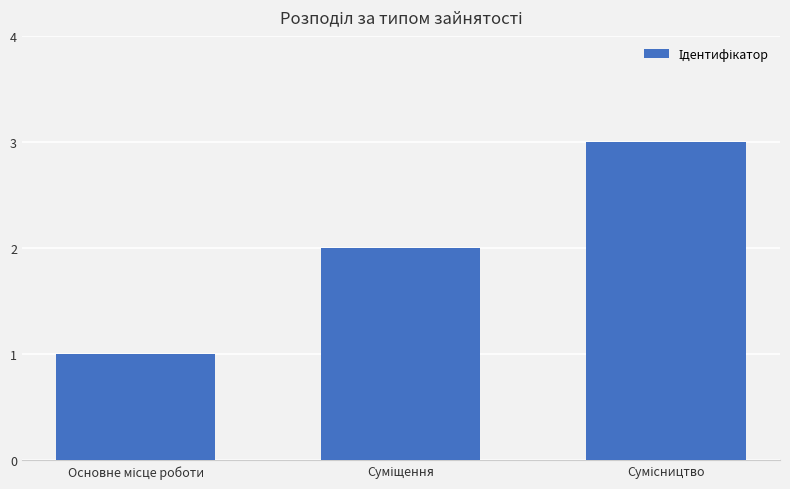

How many values are between 1 and 3?

3